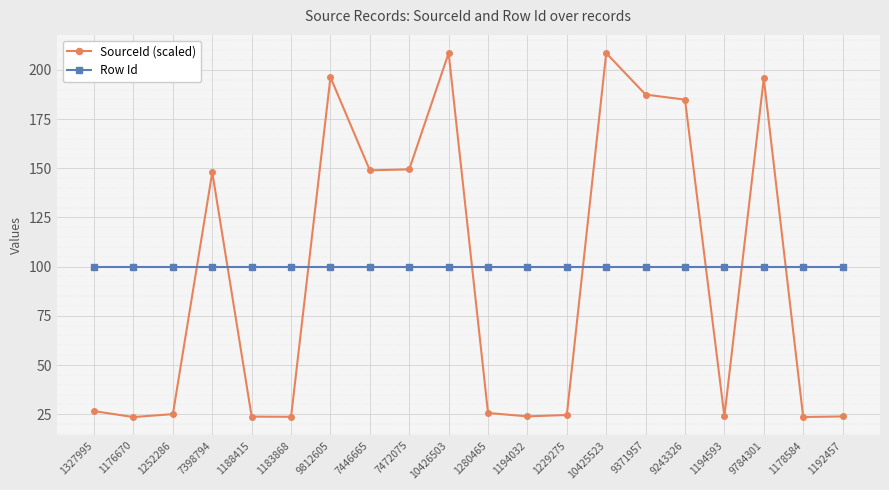

What is the difference between the highest and lowest values at 10425523?

108.5